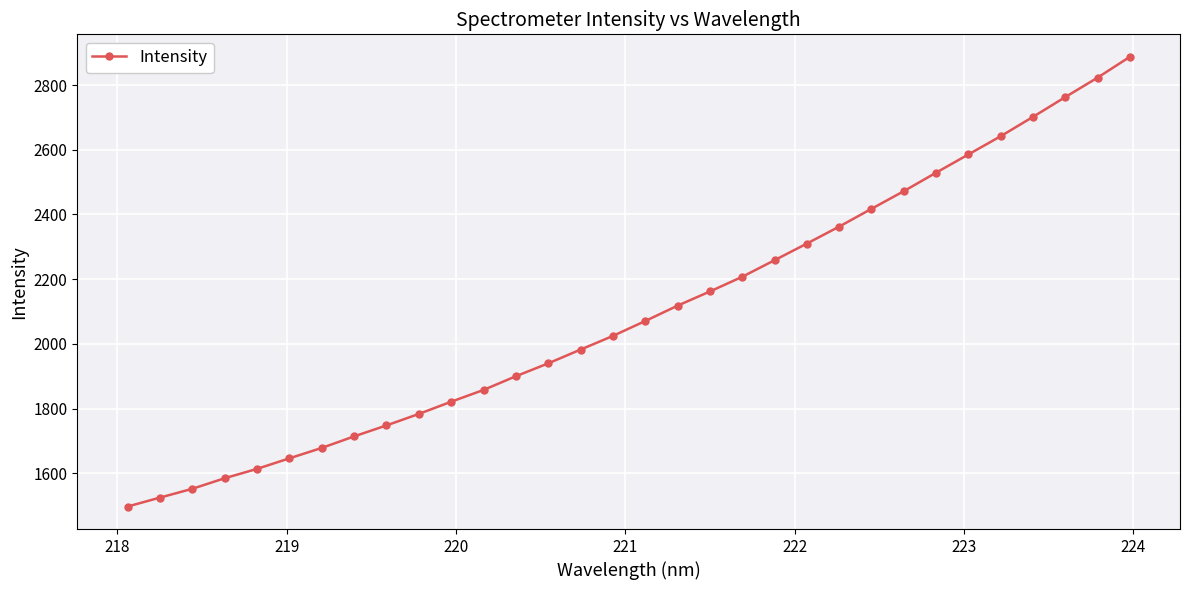

What is the value of the 15th point from the left?

1982.3